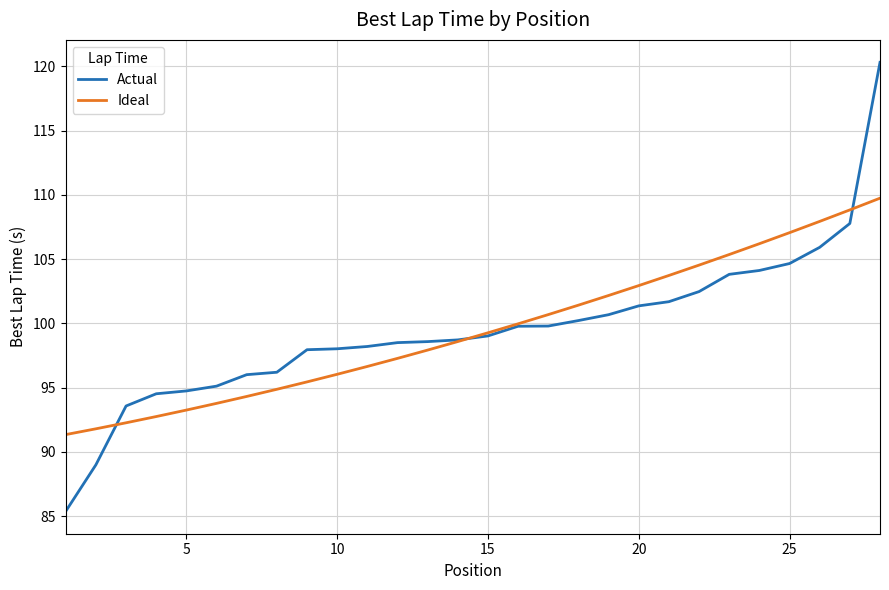

List the series in order of their peak value, lowest first.

Ideal, Actual